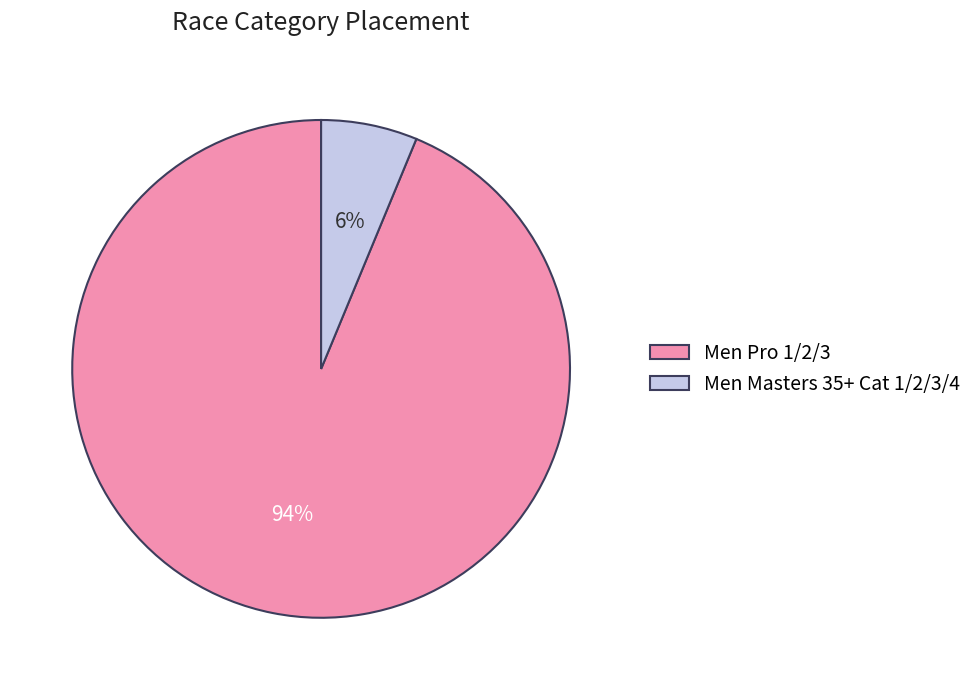

How many slices are in this pie chart?

2